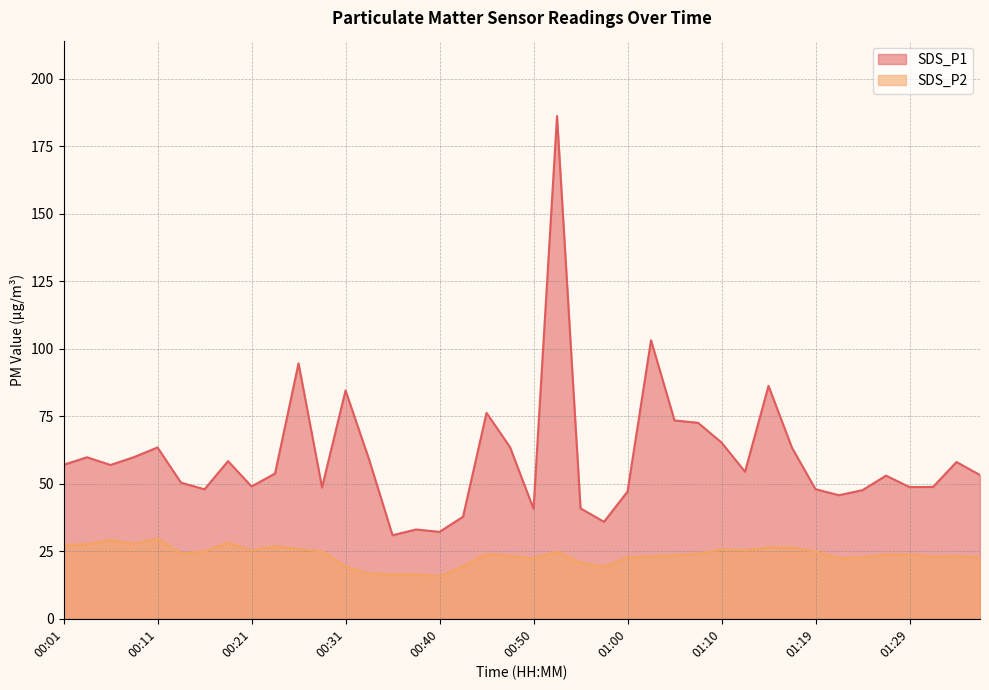

Which series has the largest total across all categories?

SDS_P1